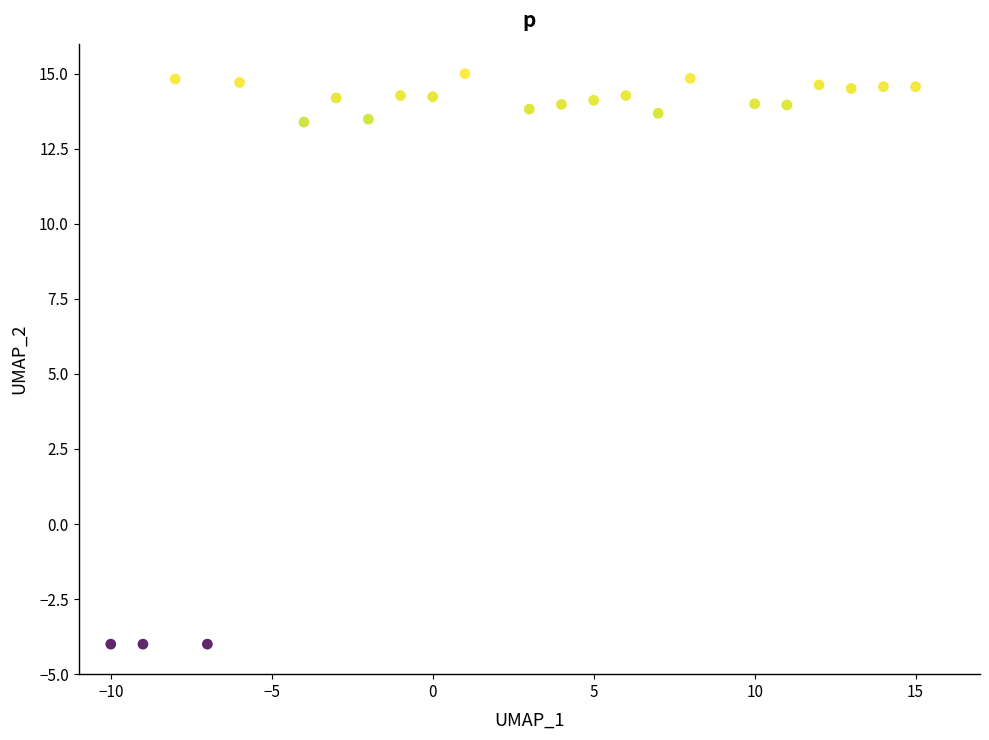

What is the range of X values (max minus min)?

25.0